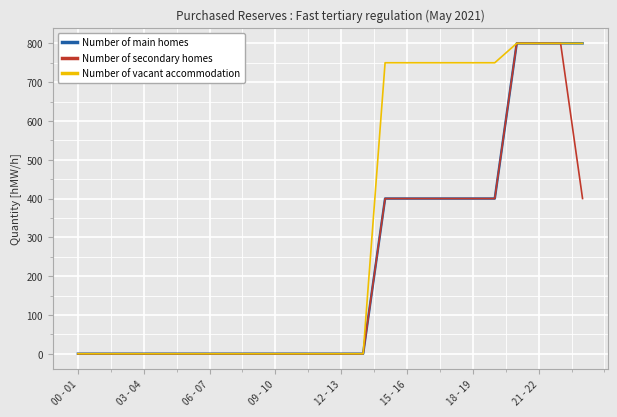

Which series has the largest total across all categories?

Number of vacant accommodation